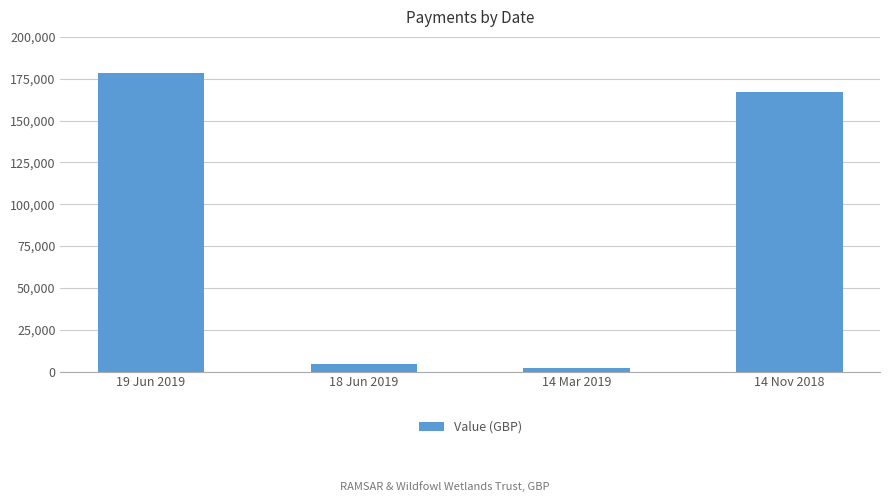

List the labels in order of value, smallest first.

14 Mar 2019, 18 Jun 2019, 14 Nov 2018, 19 Jun 2019